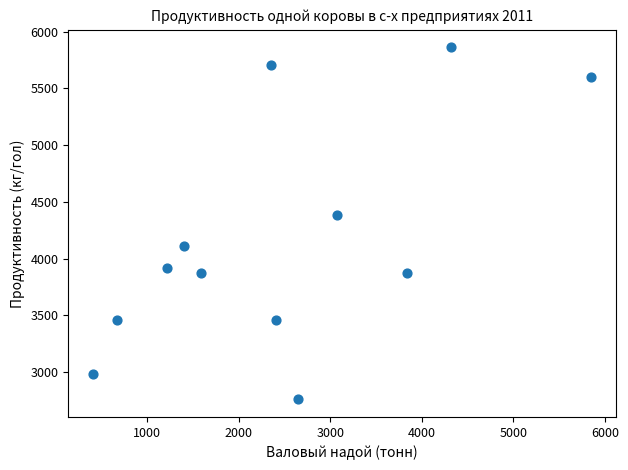

What Y value in the scatter plot is closest to 4309?

4384